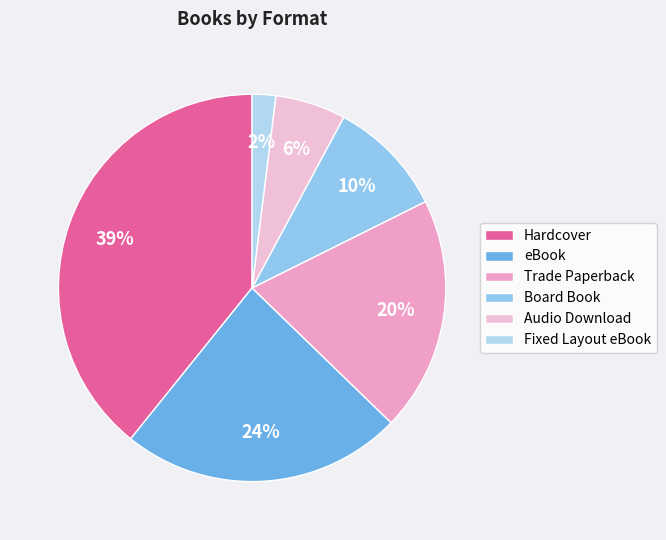

To the nearest percent, what portion does Fixed Layout eBook represent?

2%